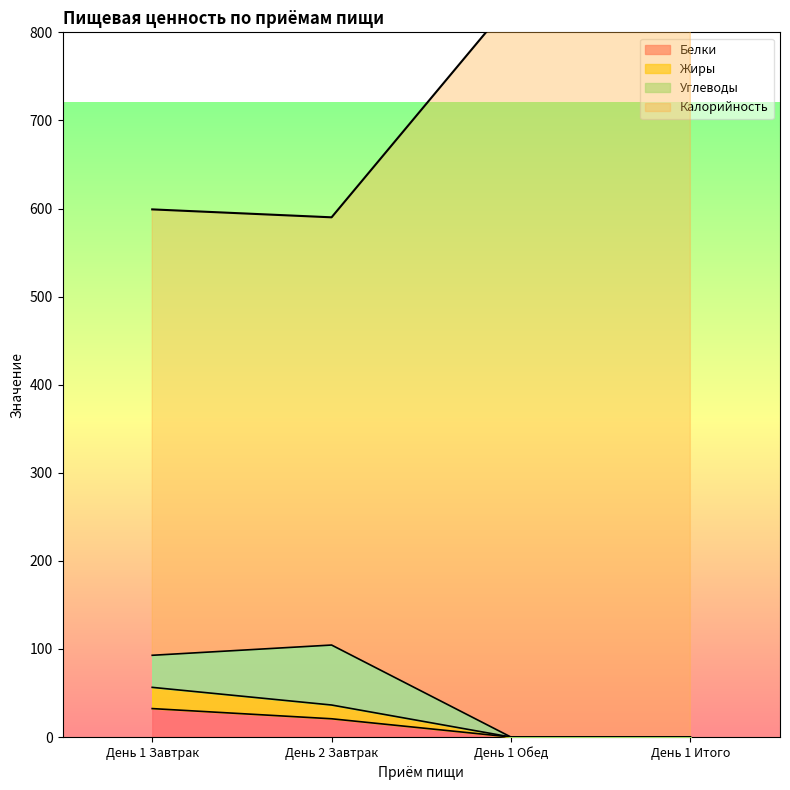

True or false: Калорийность has more than 2 points higher than both neighbors.

False